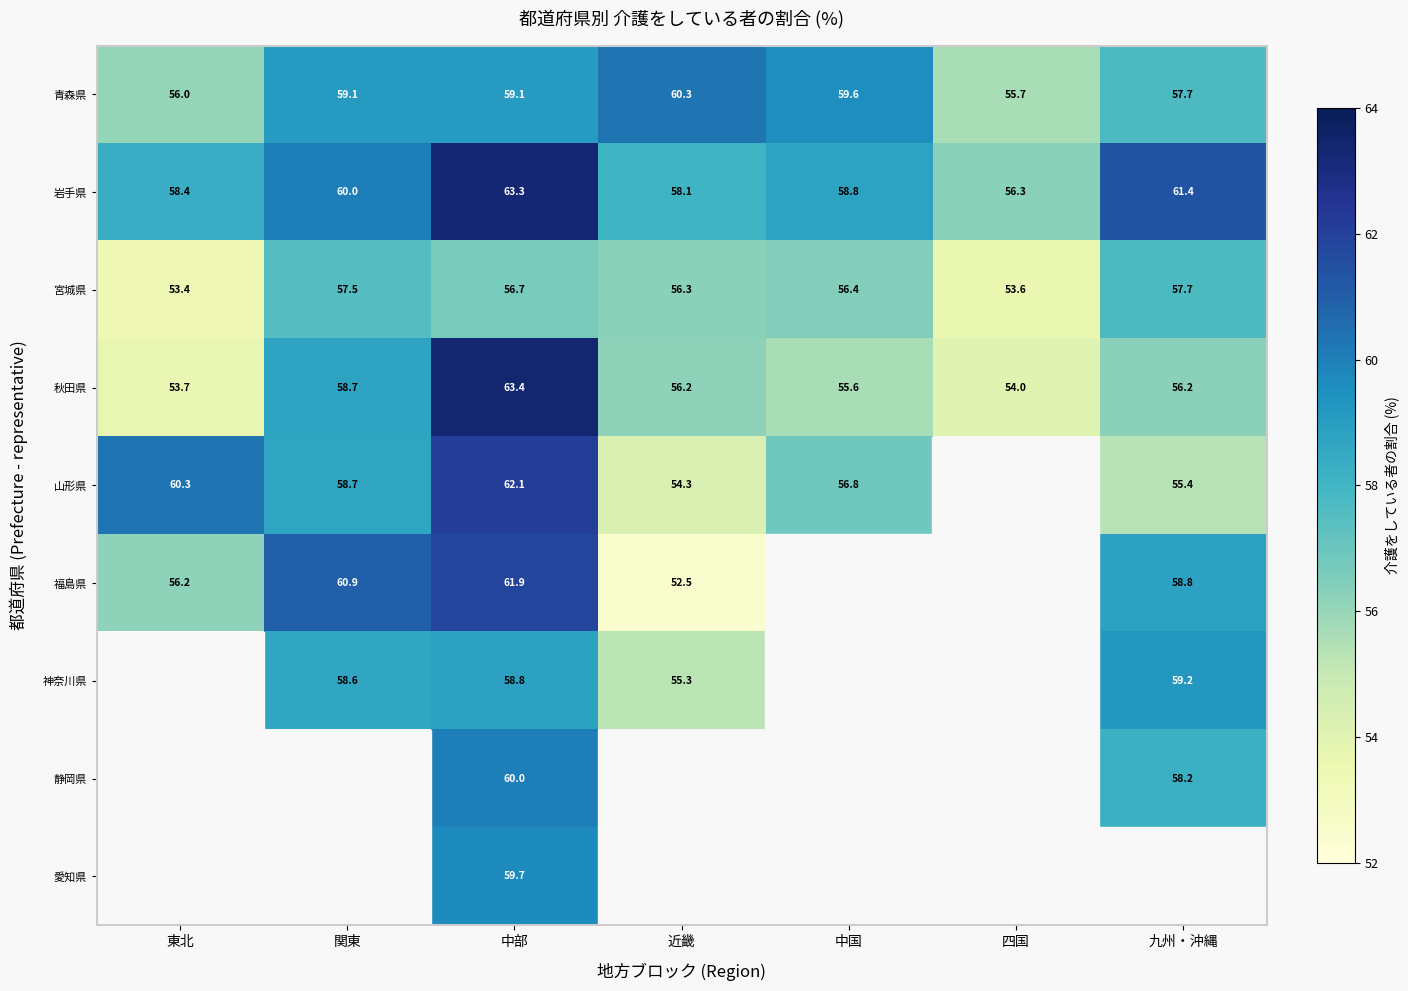

The value of 福島県 at 中部 is 61.9. True or false?

True